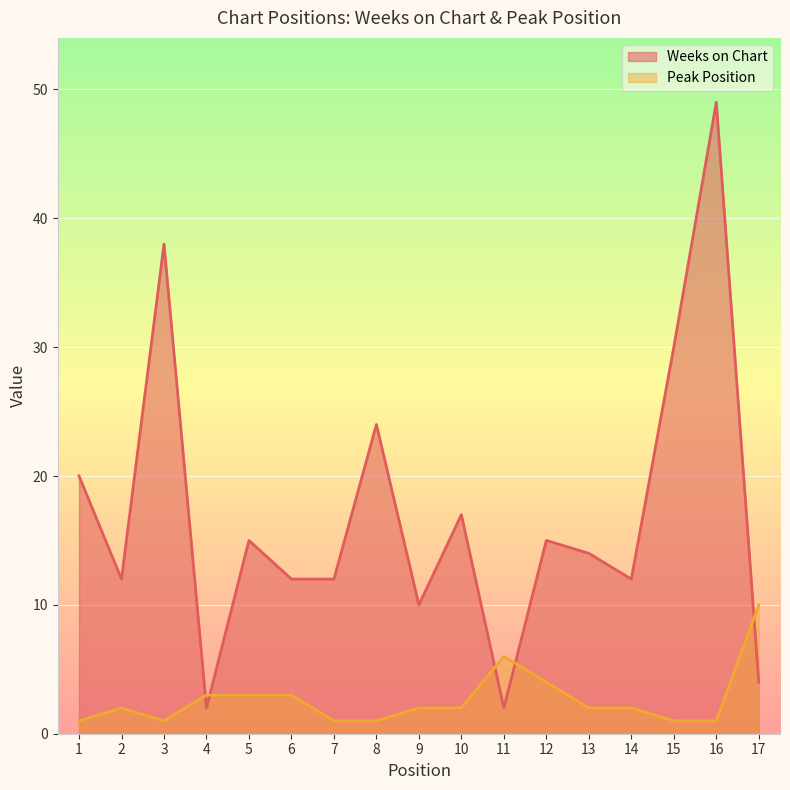

What is the average value of the Weeks on Chart series?

17